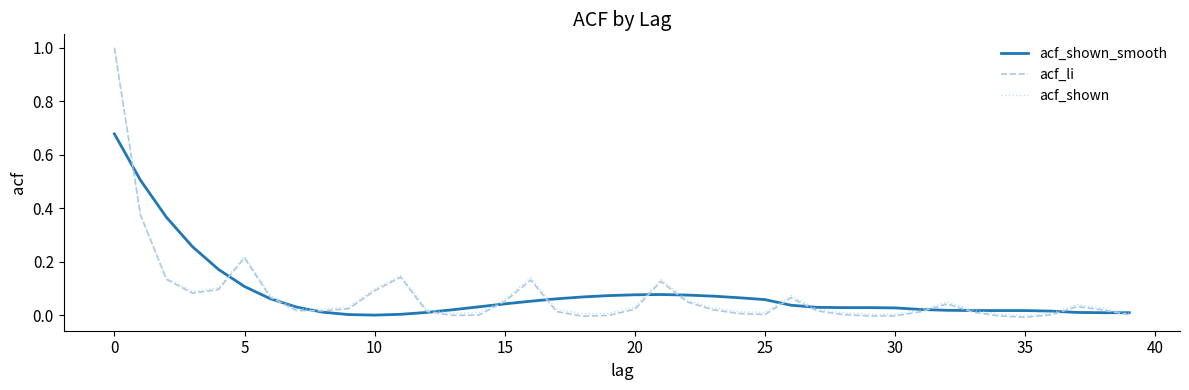

What are all the series names shown in the legend?

acf_shown_smooth, acf_li, acf_shown